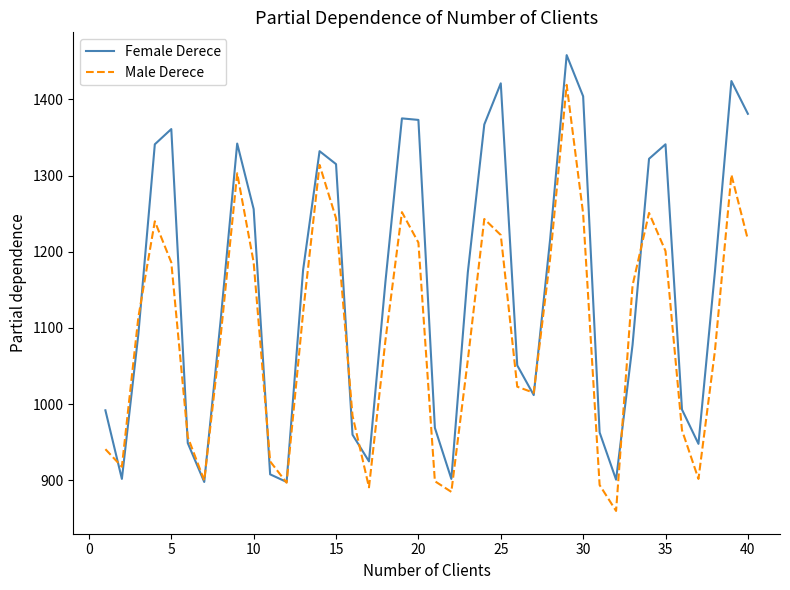

Rank the series by their maximum value, from highest to lowest.

Female Derece, Male Derece